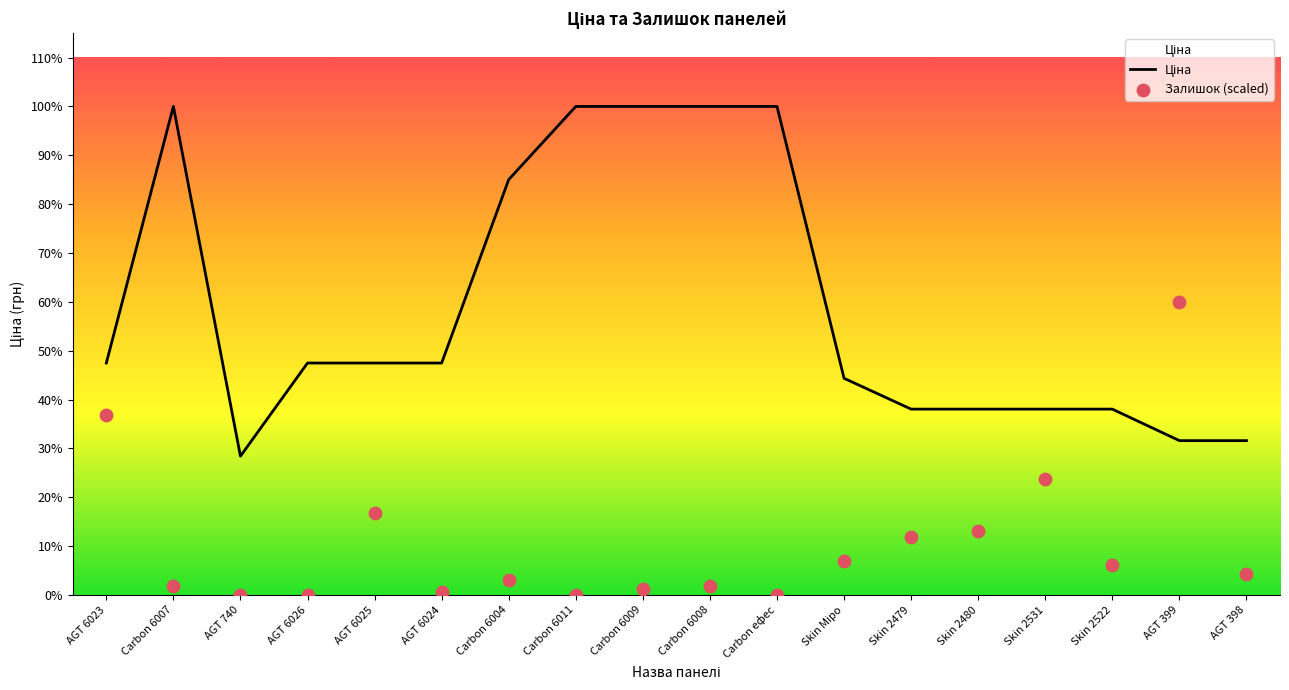

Which series has the largest Y range (max minus min)?

Ціна